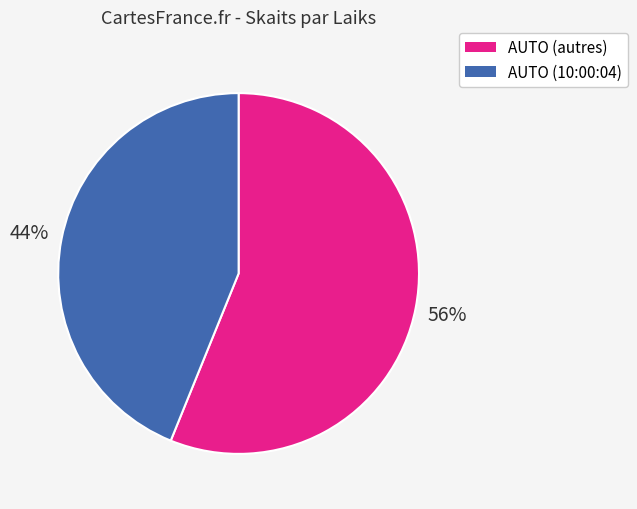

To the nearest percent, what is the average slice percentage?

50%